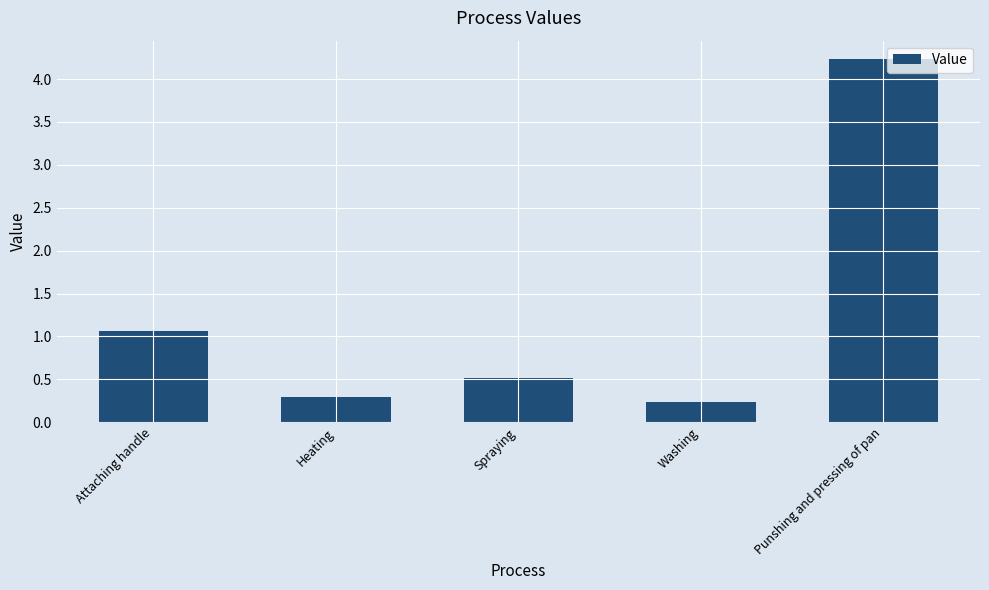

What is the change in value from Spraying to Punshing and pressing of pan?

+3.7